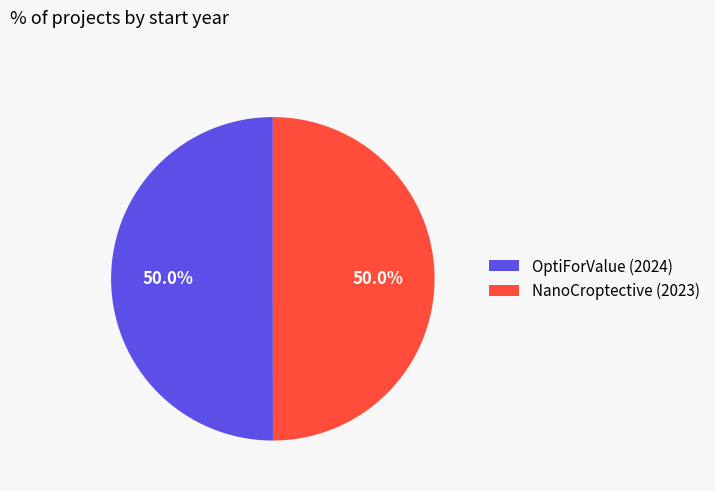

How many slices are in this pie chart?

2